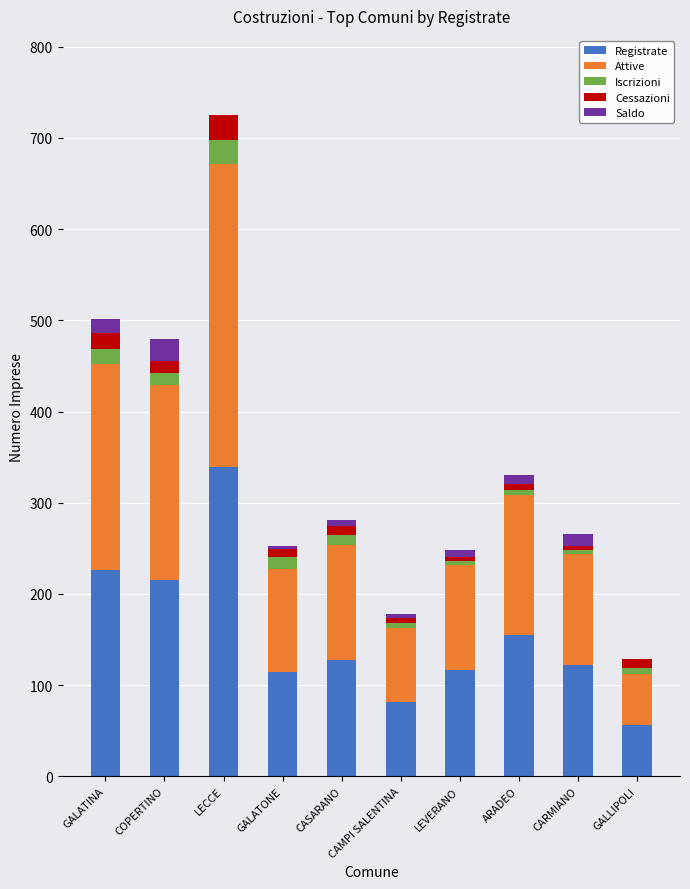

What is the label of the 2nd bar from the right?

CARMIANO